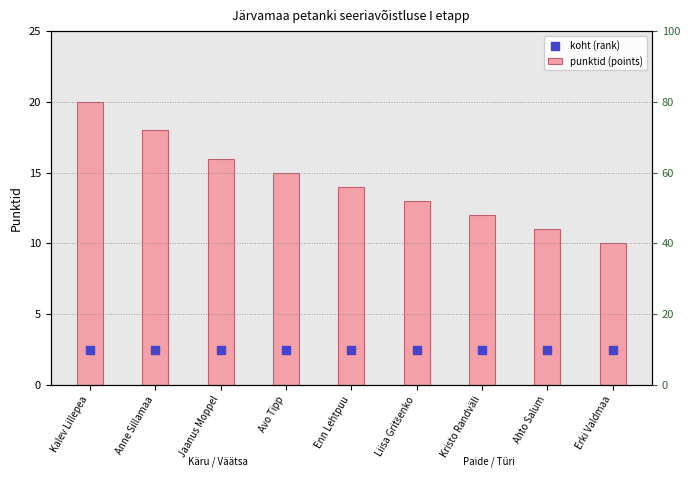

Which series reaches the maximum Y coordinate?

punktid (points)